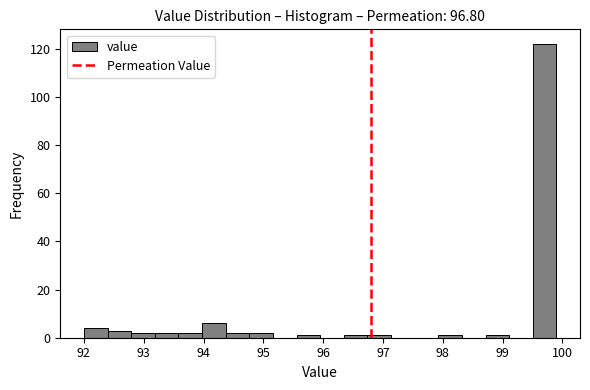

Around what value on the x-axis is the tallest bar? Give the approximate position of its centre, as read against the axis.

99.7